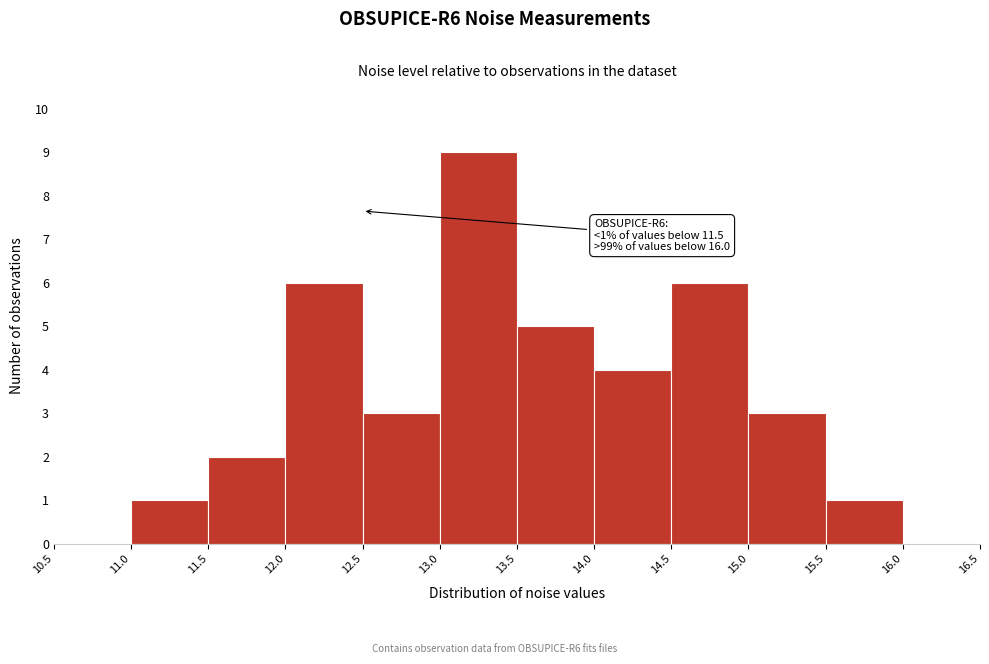

Which range on the x-axis has the tallest bar?

13.0 to 13.5